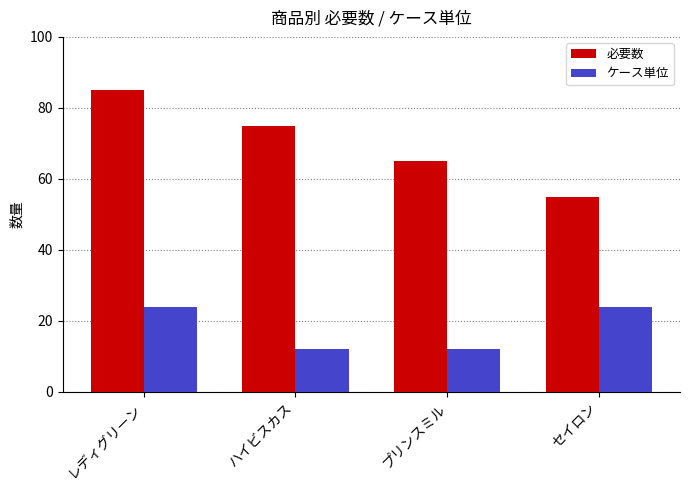

What is the maximum value shown in the chart?

85